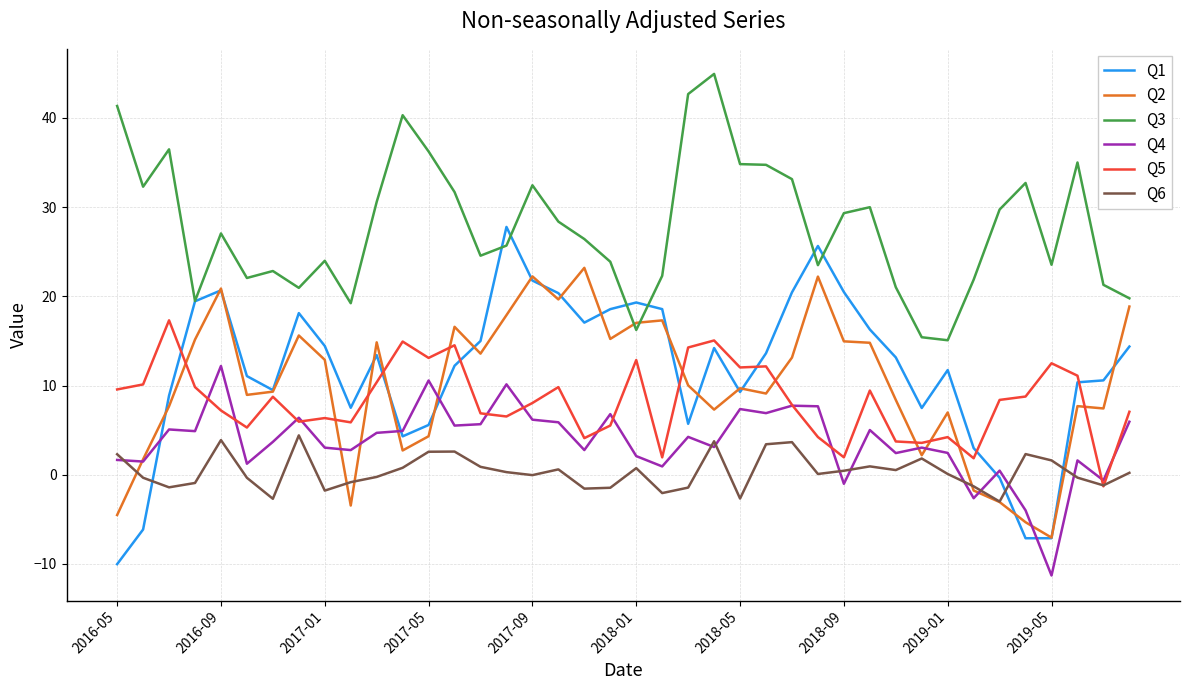

Rank the series by their maximum value, from lowest to highest.

Q6, Q4, Q5, Q2, Q1, Q3